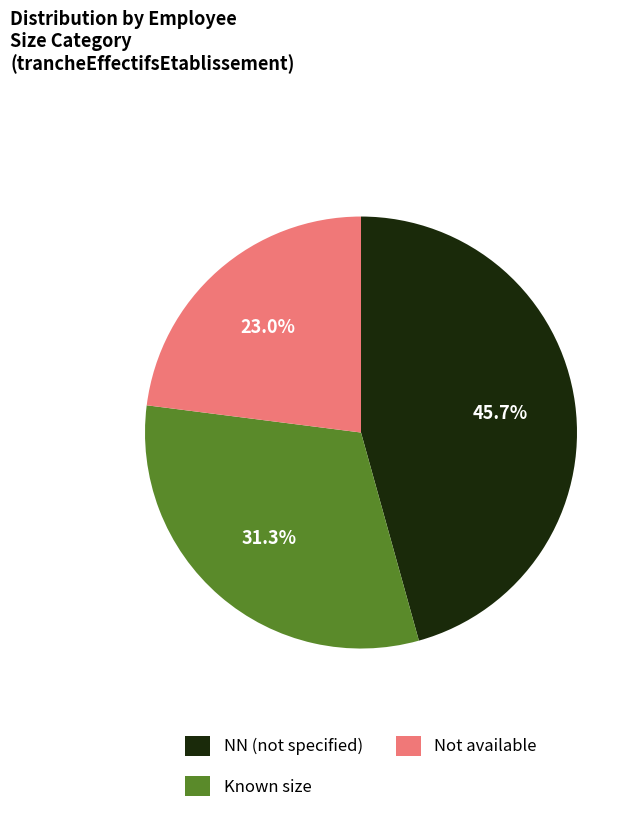

Does any single category account for the majority?

No